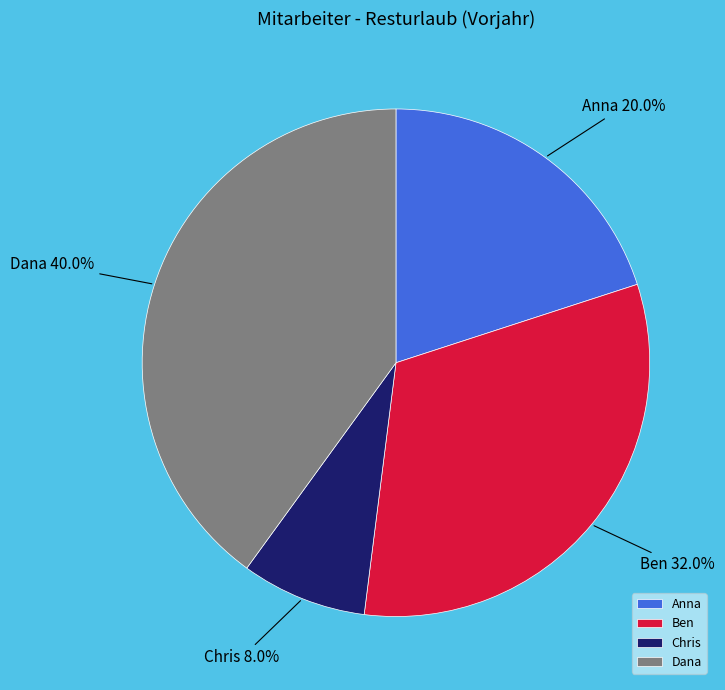

To the nearest percent, what is the combined percentage of Ben and Dana?

72%